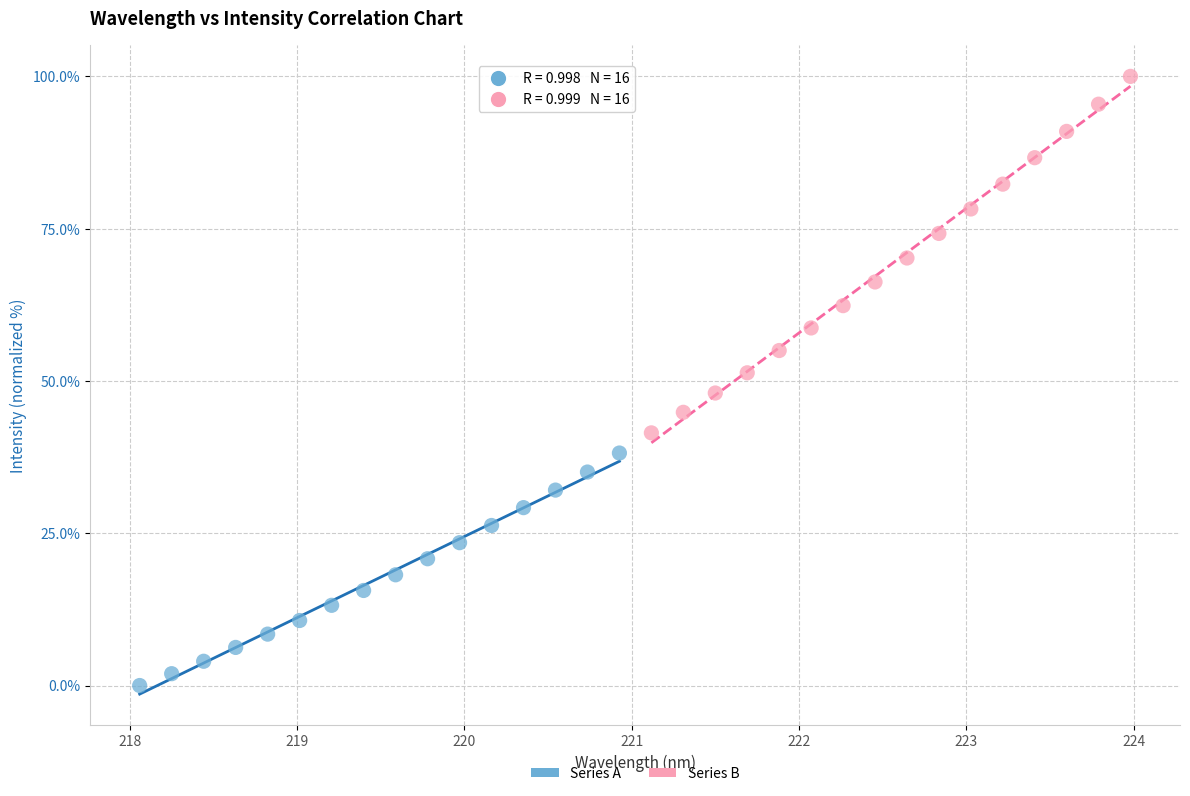

Which series contains the highest Y value?

Series B